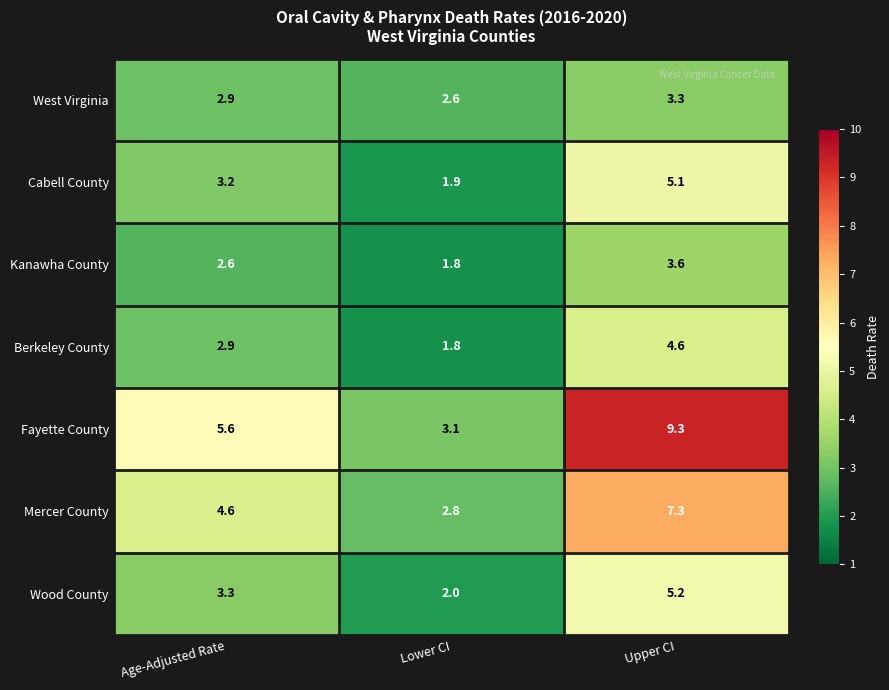

Is it true that Fayette County equals 2.8 at Upper CI?

False